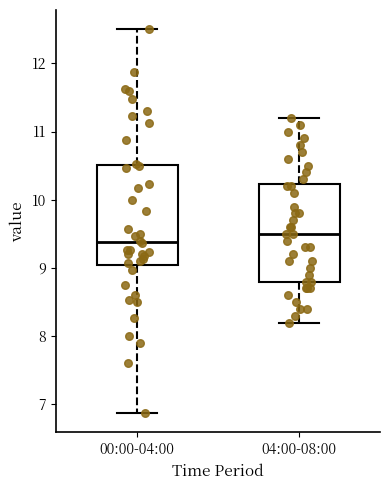

Reading left to right, transcribe this box plot: for each box, give where its median line is, the range the box spans, and where its two whiskers end, as read against the y-axis. The values are not printed on the chart, so give them approximately, as read against the axis.

00:00-04:00: median 9.4, box 9.0 to 10.5, whiskers 6.9 to 12.5
04:00-08:00: median 9.5, box 8.8 to 10.2, whiskers 8.2 to 11.2